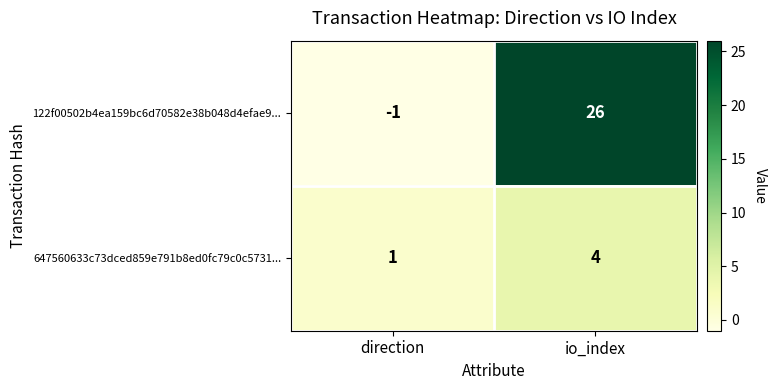

What is the difference between the 647560633c73dced859e791b8ed0fc79c0c5731... values at direction and io_index?

3